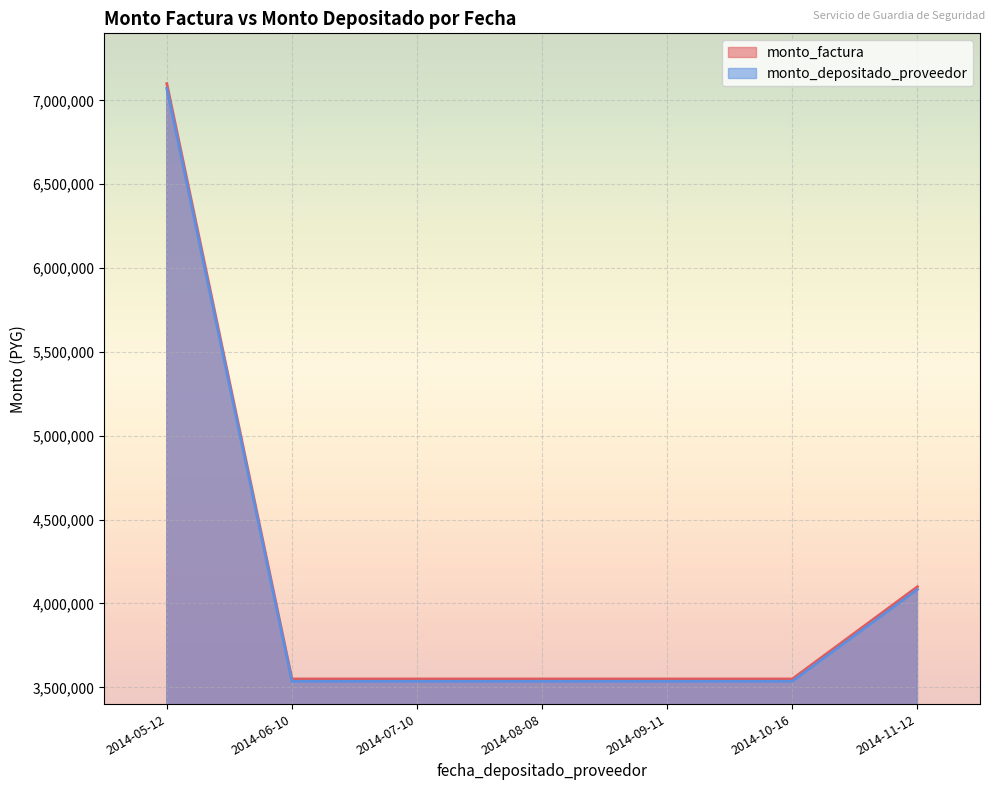

At which category is the sum across all series the highest?

2014-05-12